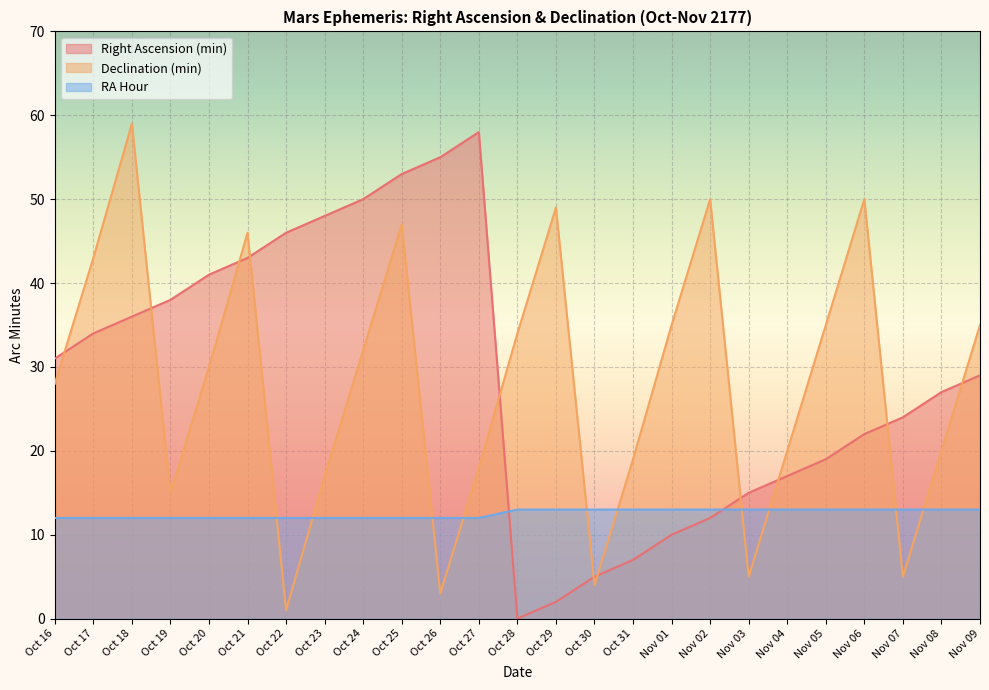

How many series are shown in this chart?

3